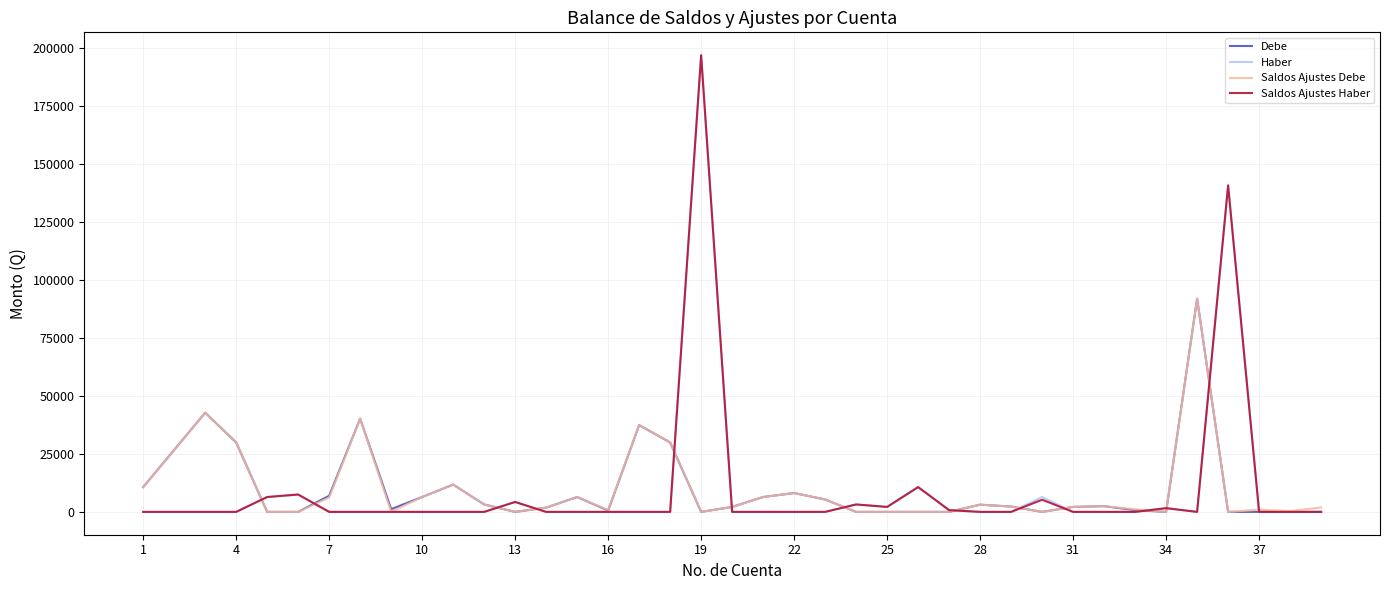

How many lines are shown in the chart?

4